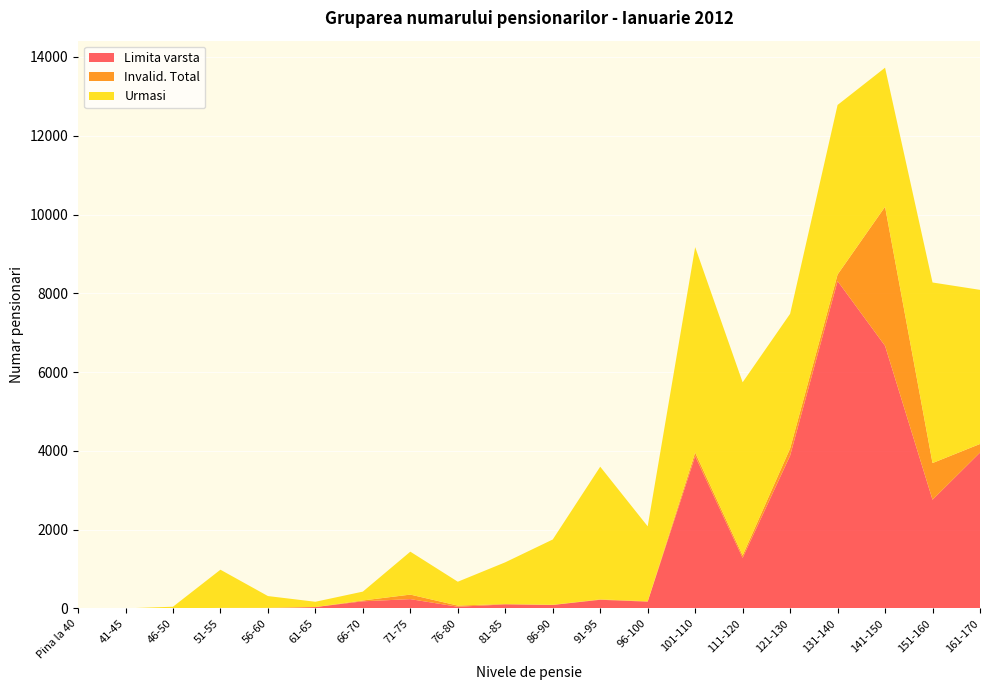

Reading left to right, what are all the values shown in this chart?

Limita varsta: Pina la 40=0	41-45=0	46-50=0	51-55=10	56-60=11	61-65=34	66-70=180	71-75=235	76-80=42	81-85=101	86-90=87	91-95=219	96-100=171	101-110=3866	111-120=1283	121-130=3878	131-140=8310	141-150=6666	151-160=2759	161-170=3956
Invalid. Total: Pina la 40=0	41-45=0	46-50=0	51-55=2	56-60=2	61-65=0	66-70=21	71-75=115	76-80=29	81-85=11	86-90=4	91-95=10	96-100=9	101-110=90	111-120=63	121-130=182	131-140=166	141-150=3531	151-160=931	161-170=218
Urmasi: Pina la 40=1	41-45=1	46-50=42	51-55=970	56-60=300	61-65=134	66-70=225	71-75=1090	76-80=606	81-85=1058	86-90=1658	91-95=3368	96-100=1903	101-110=5216	111-120=4394	121-130=3419	131-140=4305	141-150=3530	151-160=4584	161-170=3913